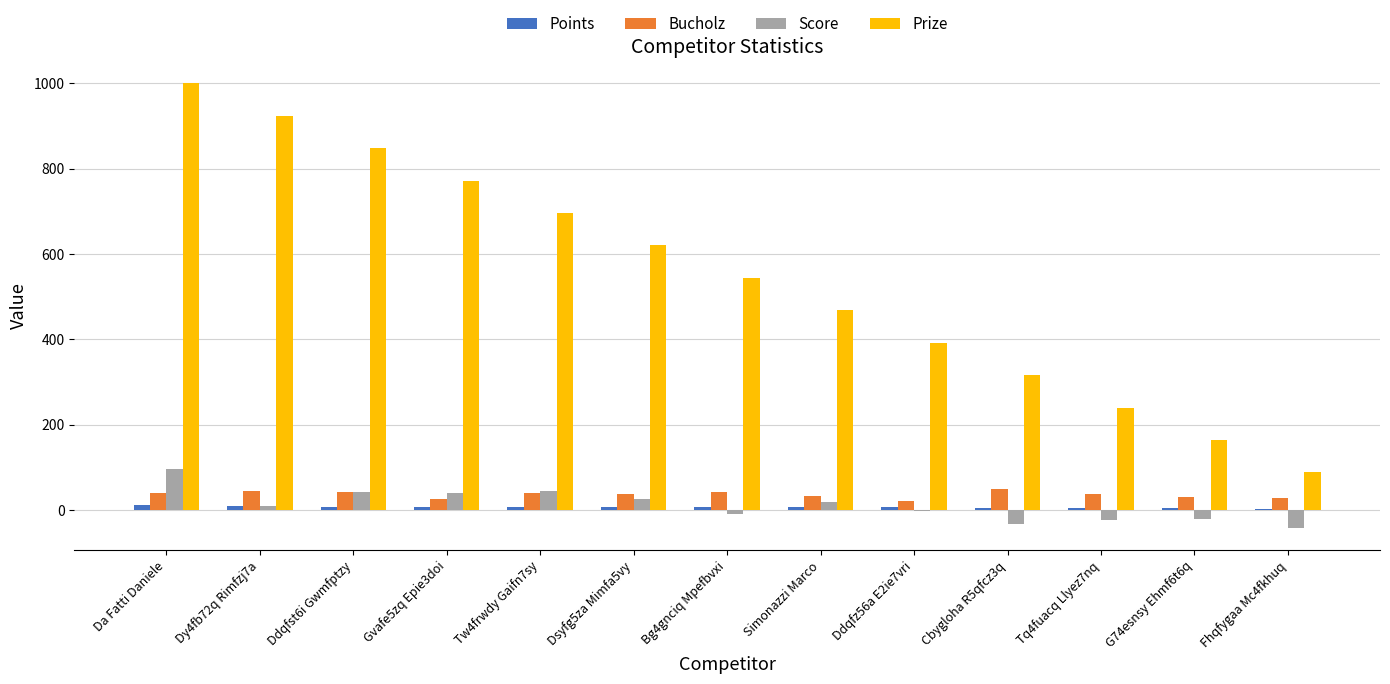

What is the greatest value displayed?

1000